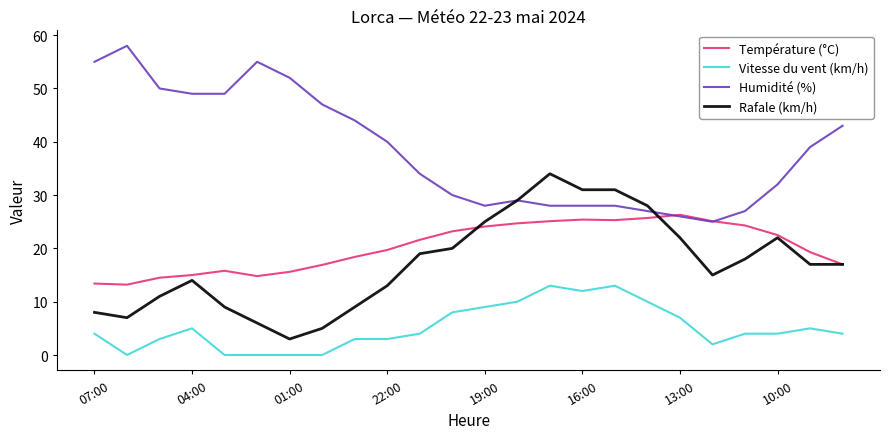

True or false: Vitesse du vent (km/h) and Température (°C) cross at least once.

False